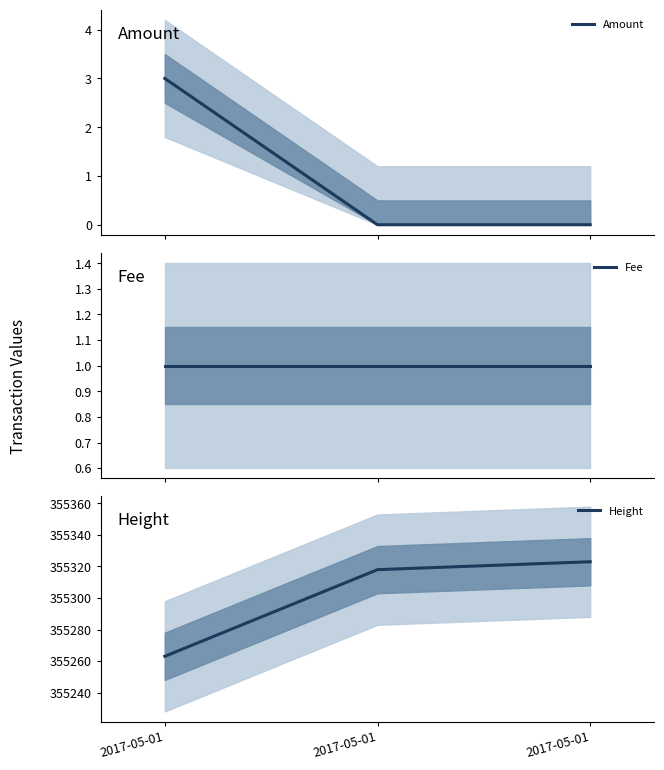

At how many categories does at least one series exceed 257302?

3